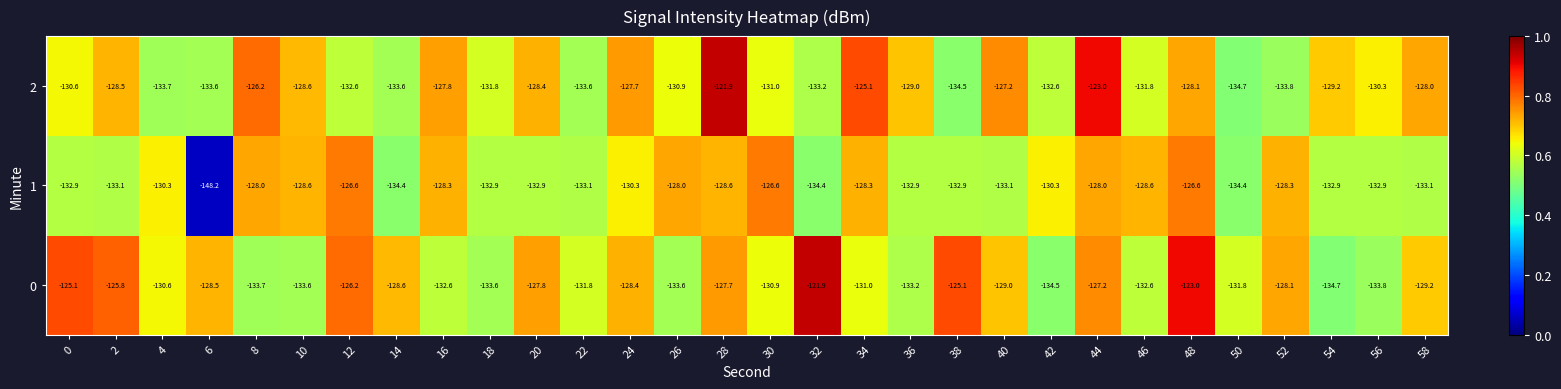

What is the spread (max minus min) of values at 30?

4.4